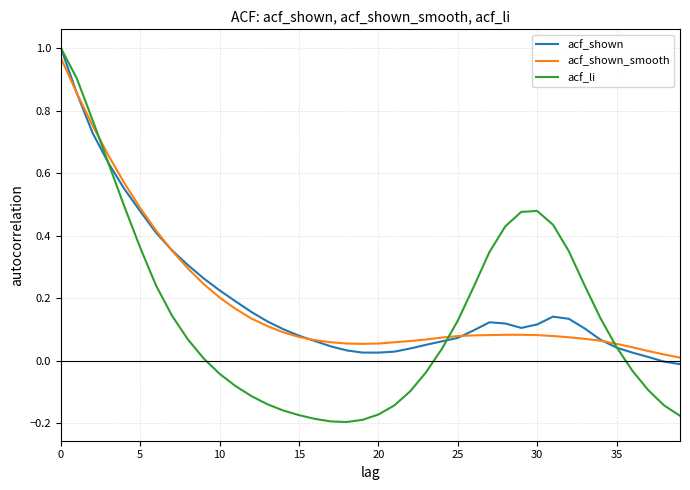

Which series has the widest spread of values?

acf_li